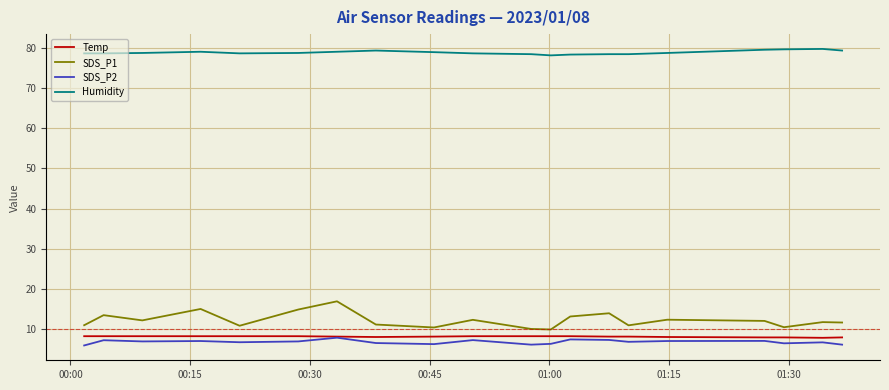

What is the maximum value shown in the chart?

79.7